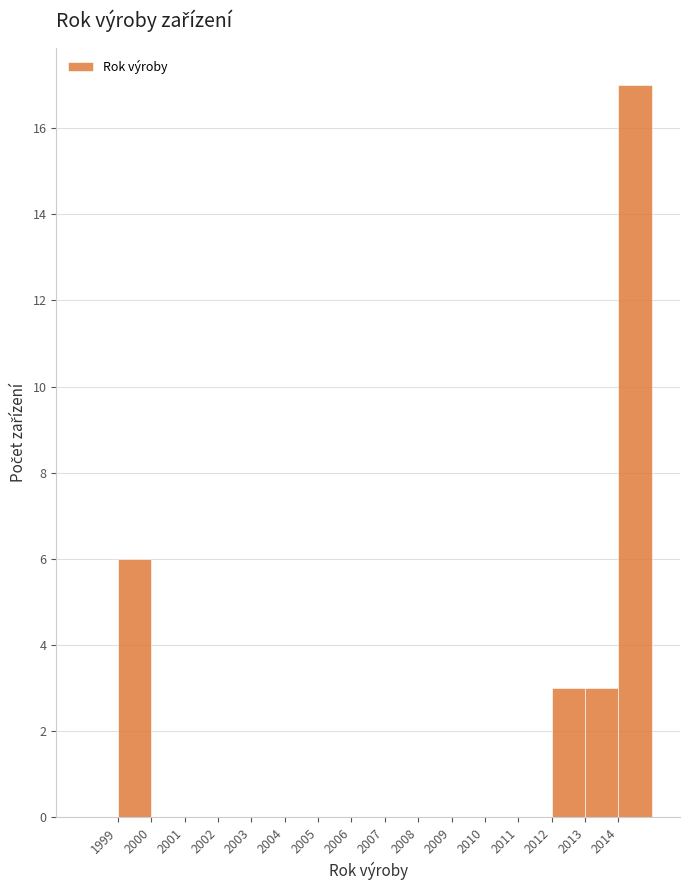

How tall is the bar that spans 1999 to 2000 on the x-axis? The values are not printed on the chart, so give them approximately, as read against the axis.

6